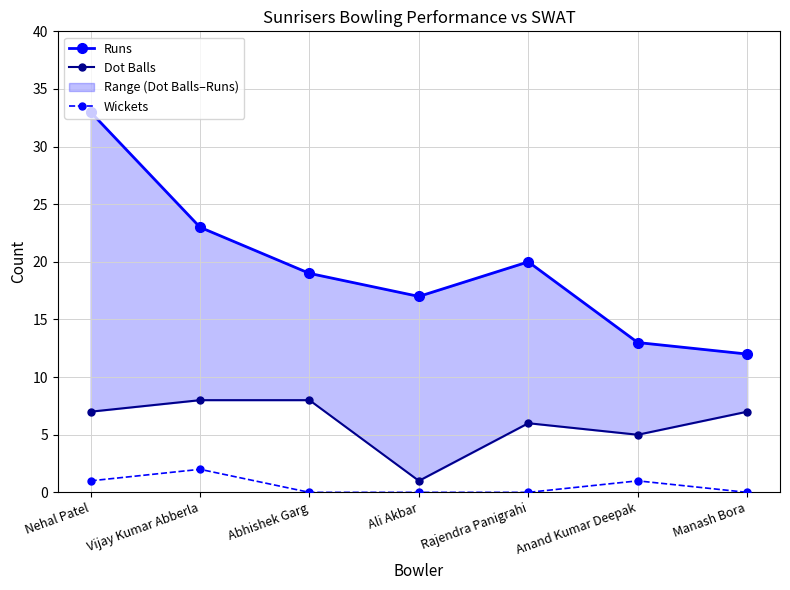

At which category does Wickets reach its first local peak?

Vijay Kumar Abberla